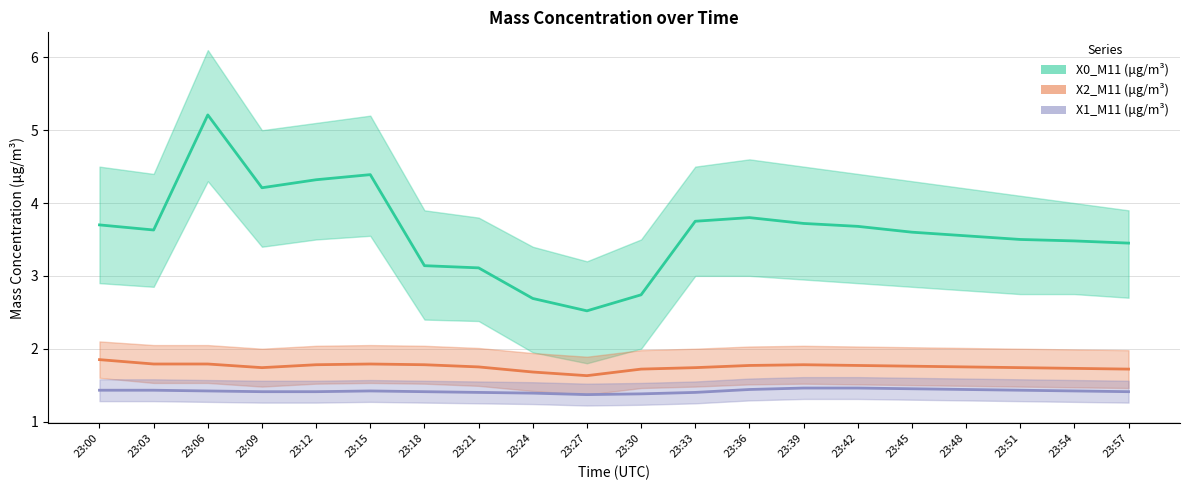

What are all the series names shown in the legend?

X0_M11 (μg/m³), X2_M11 (μg/m³), X1_M11 (μg/m³)